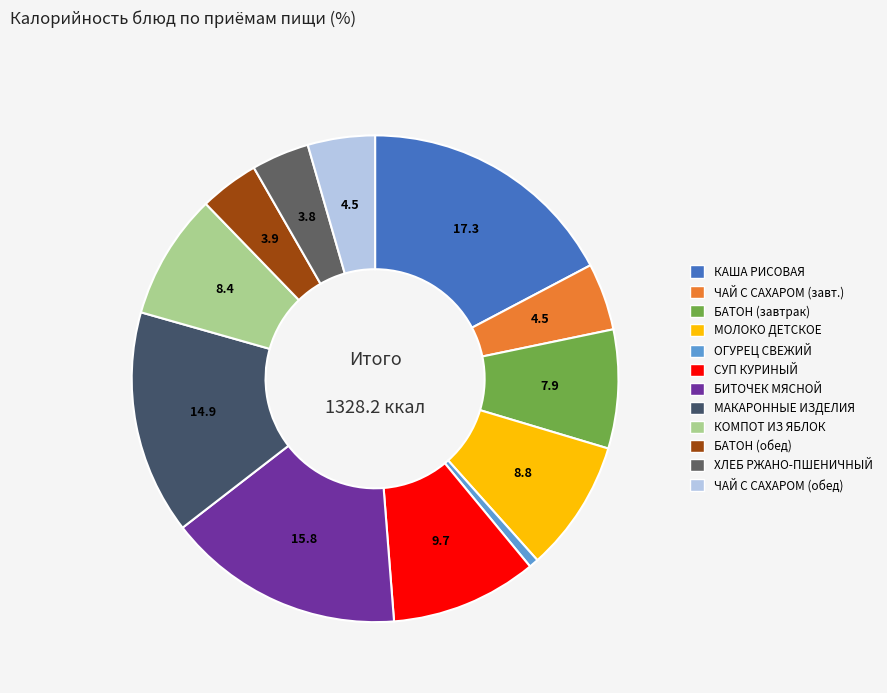

To the nearest percent, what is the difference between the largest and smallest slice percentages?

17%